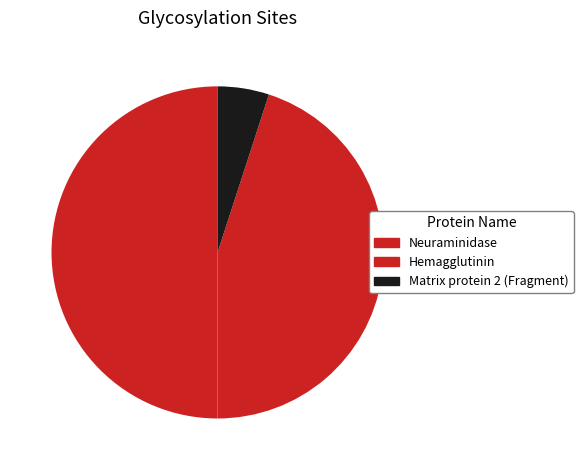

What is the smallest slice in the pie chart?

Matrix protein 2 (Fragment)